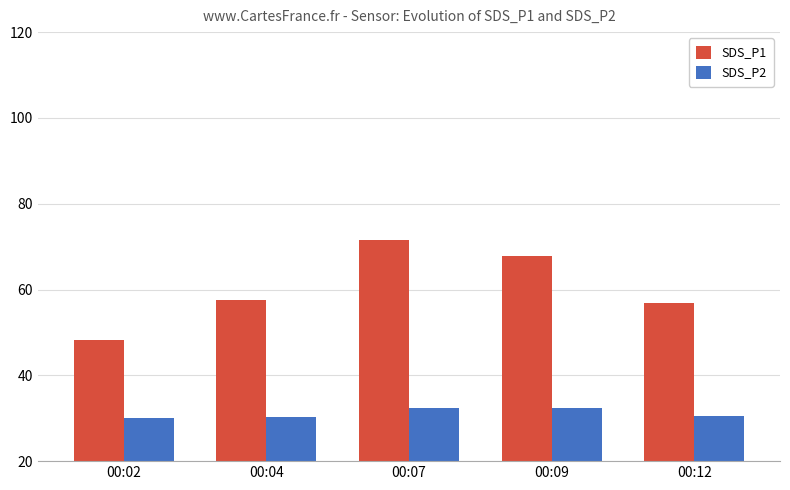

What is the lowest value of the SDS_P2 series?

30.0